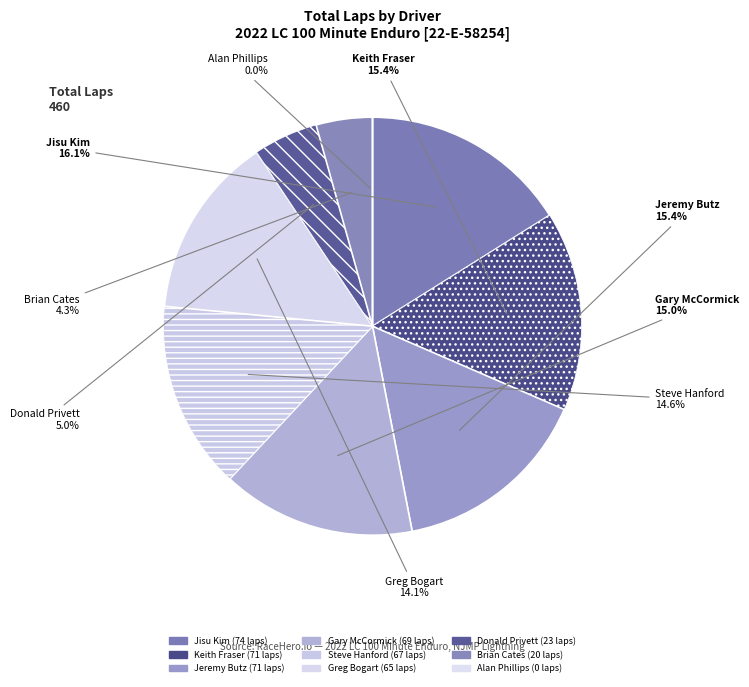

Between Steve Hanford (#03 SRF3) and Jisu Kim (#11 SRF3), which is larger?

Jisu Kim (#11 SRF3)